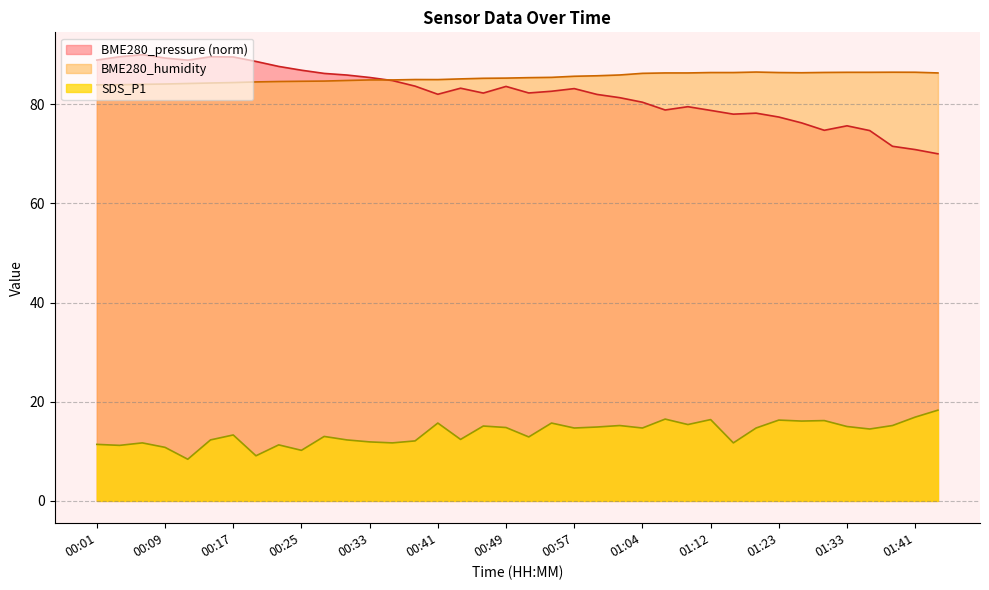

What is the maximum value for SDS_P1?

18.3